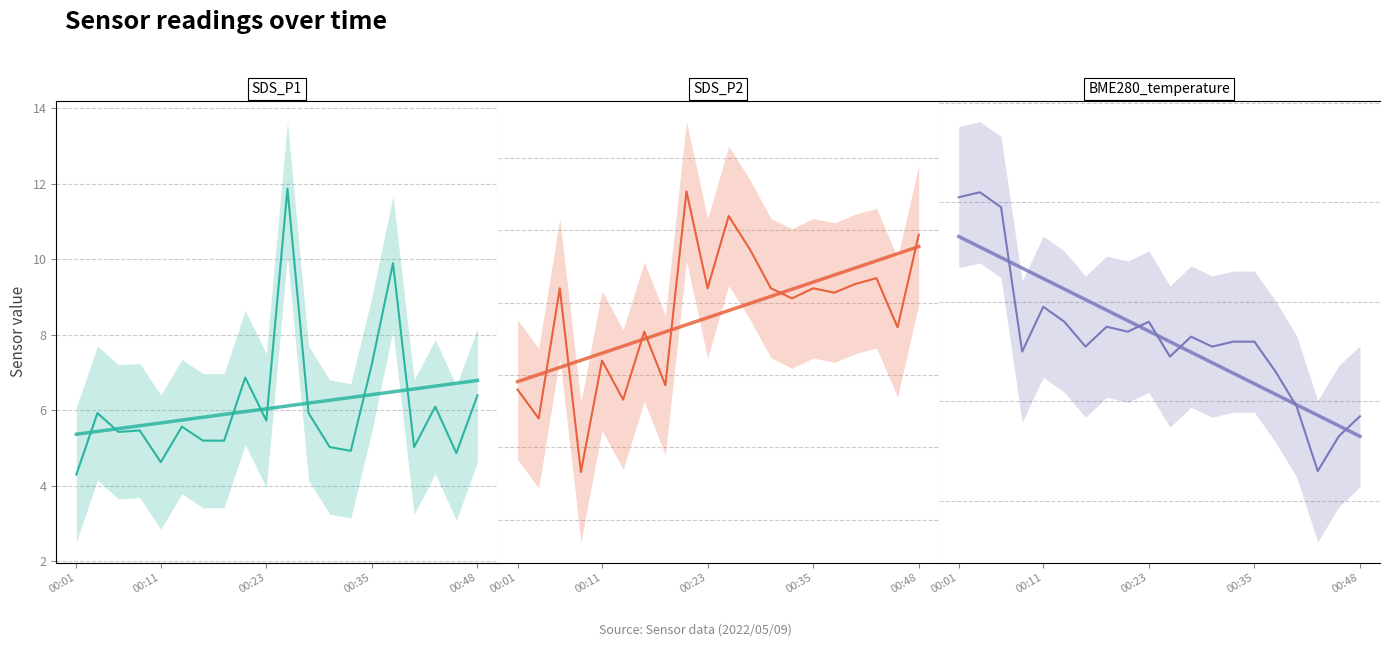

Between 00:35 and 6, which series saw the biggest shift?

SDS_P2